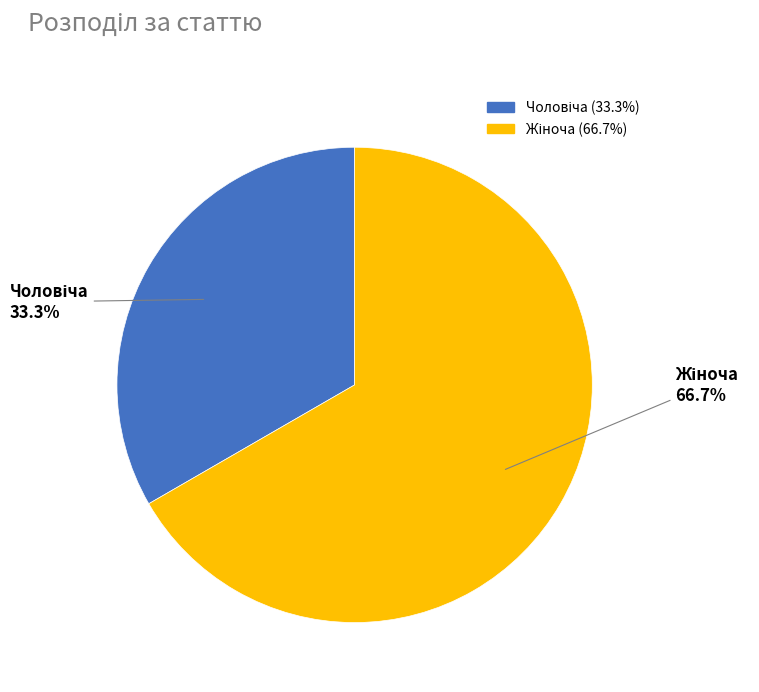

Does any single category account for the majority?

Yes